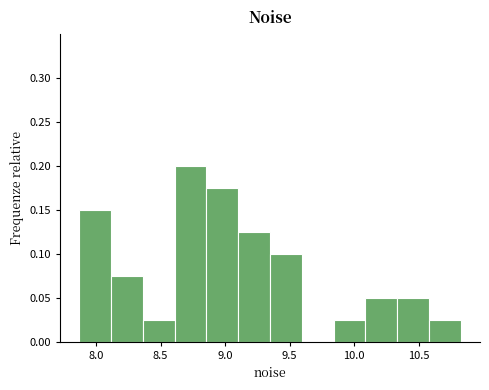

Reading left to right, transcribe this chart: for each bar, give the range it covers on the x-axis and its height. Neither the bar edges nor the heights are printed on the chart, so give them approximately, as read against the axes.

7.85 to 8.10: 0.150
8.10 to 8.35: 0.075
8.35 to 8.60: 0.025
8.60 to 8.85: 0.200
8.85 to 9.10: 0.175
9.10 to 9.35: 0.125
9.35 to 9.60: 0.100
9.60 to 9.85: 0
9.85 to 10.10: 0.025
10.10 to 10.35: 0.050
10.35 to 10.60: 0.050
10.60 to 10.85: 0.025